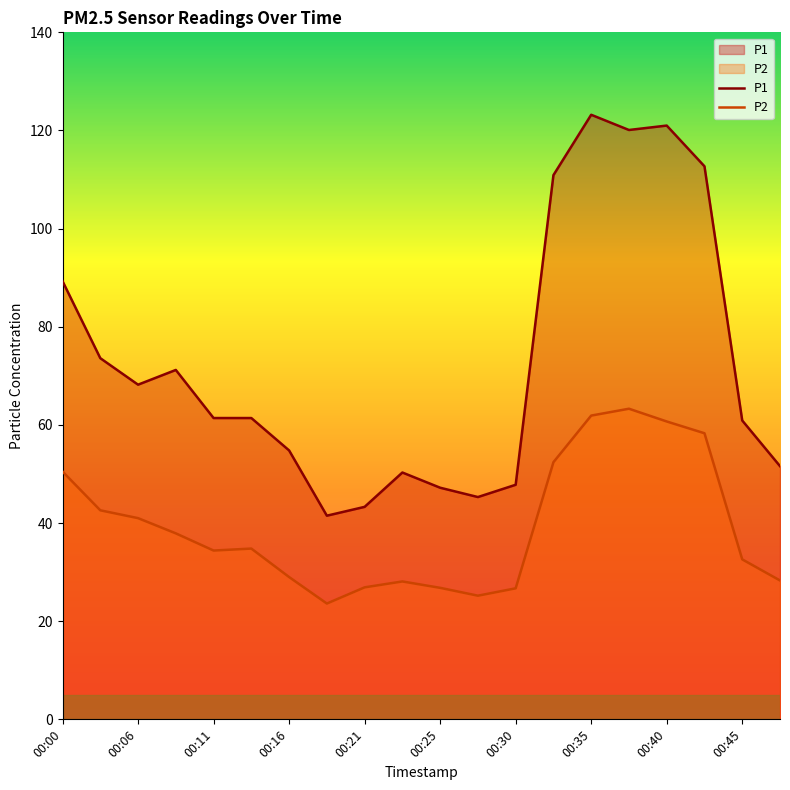

True or false: P2 and P1 intersect in this chart.

False